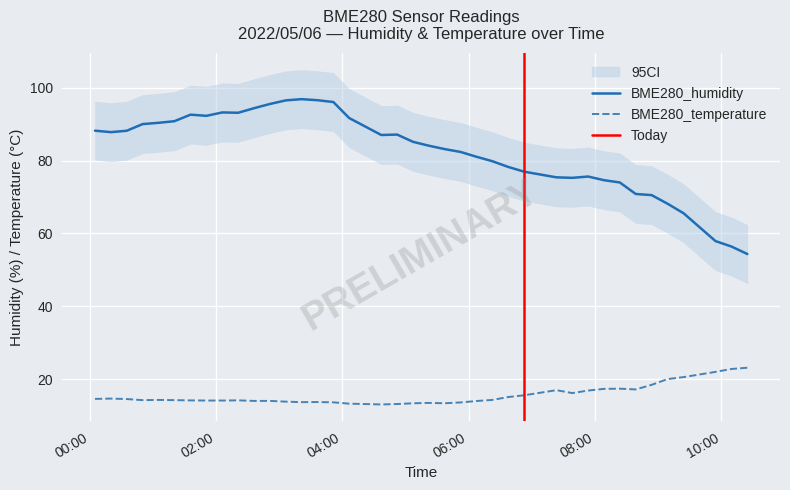

True or false: BME280_temperature and BME280_humidity intersect in this chart.

False